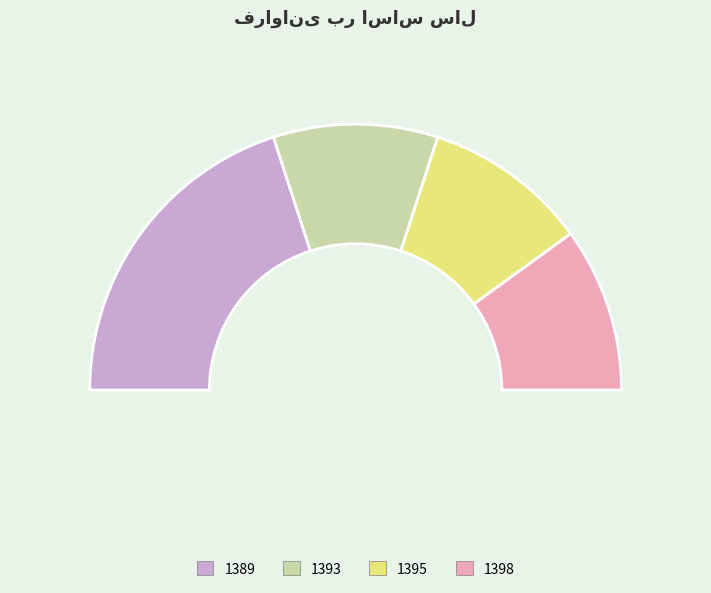

True or false: 1393 accounts for 20% of the total.

True